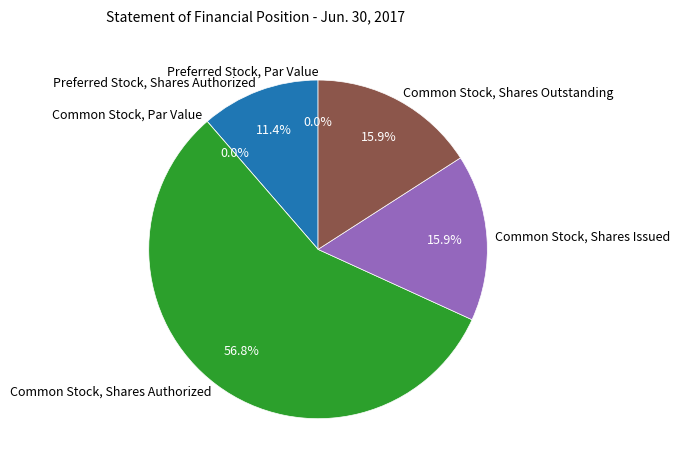

Combined, do Common Stock, Par Value and Preferred Stock, Shares Authorized account for over 50%?

No